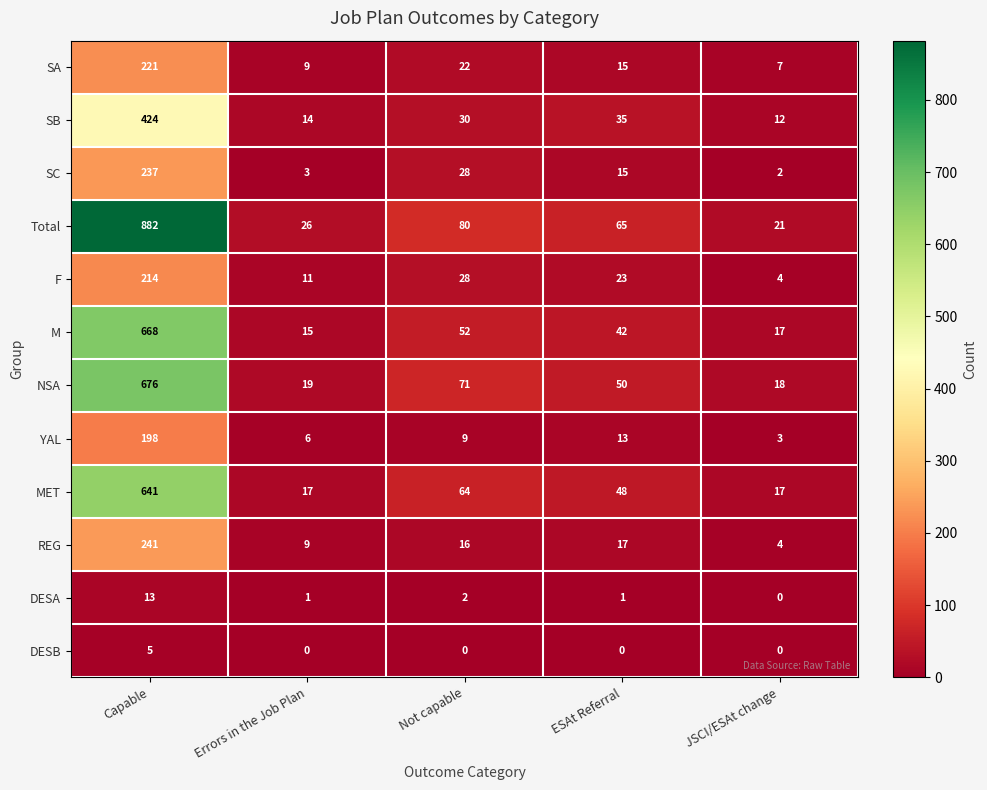

What is the average value of the NSA series?

167